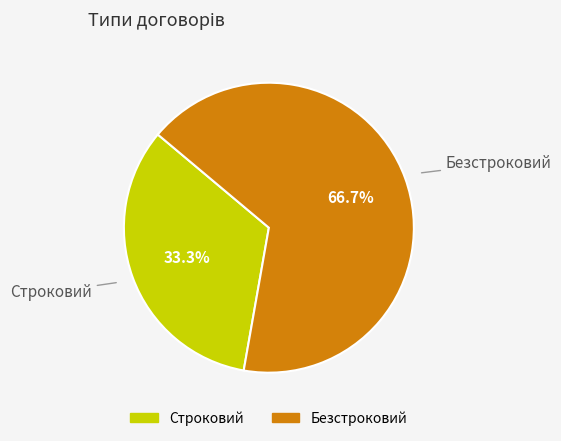

What percentage is the Безстроковий slice, to the nearest percent?

67%